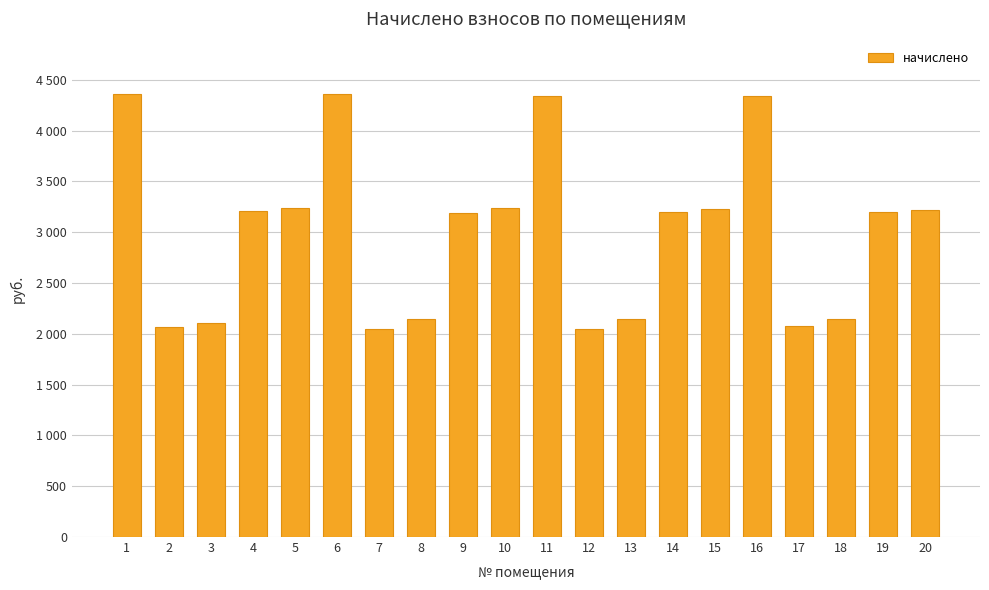

List the labels in order of value, smallest first.

7, 12, 2, 17, 3, 8, 13, 18, 9, 14, 19, 4, 20, 15, 5, 10, 11, 16, 1, 6